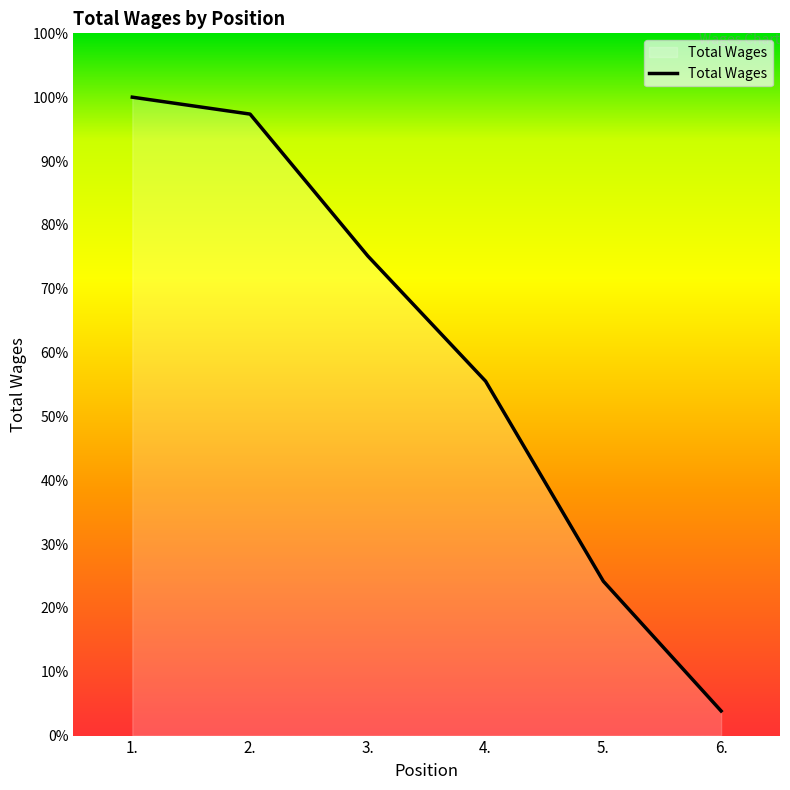

True or false: the data has more than 1 interior local peaks.

False